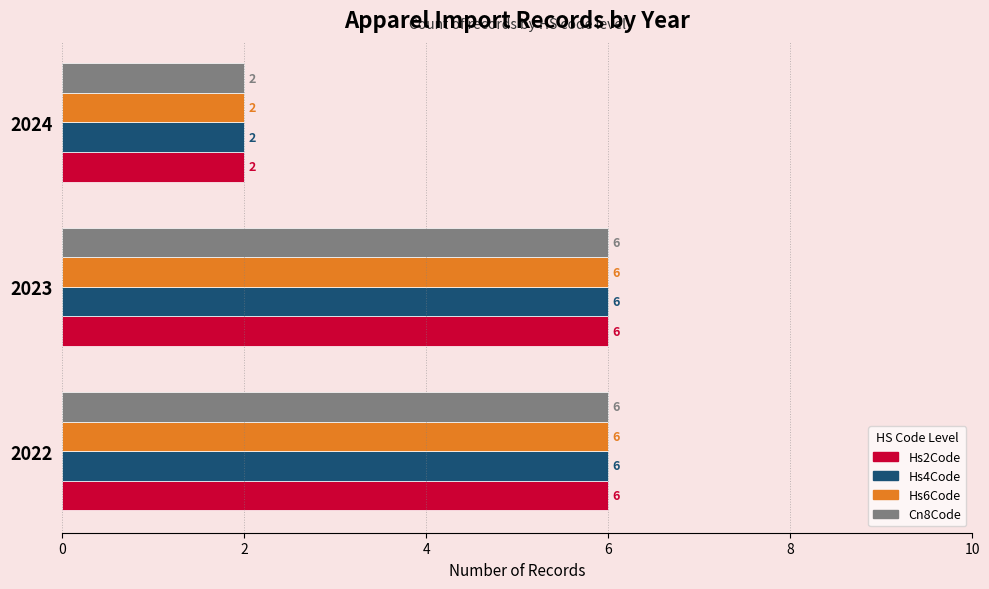

True or false: Hs4Code has a value of 1 at 2024.

False